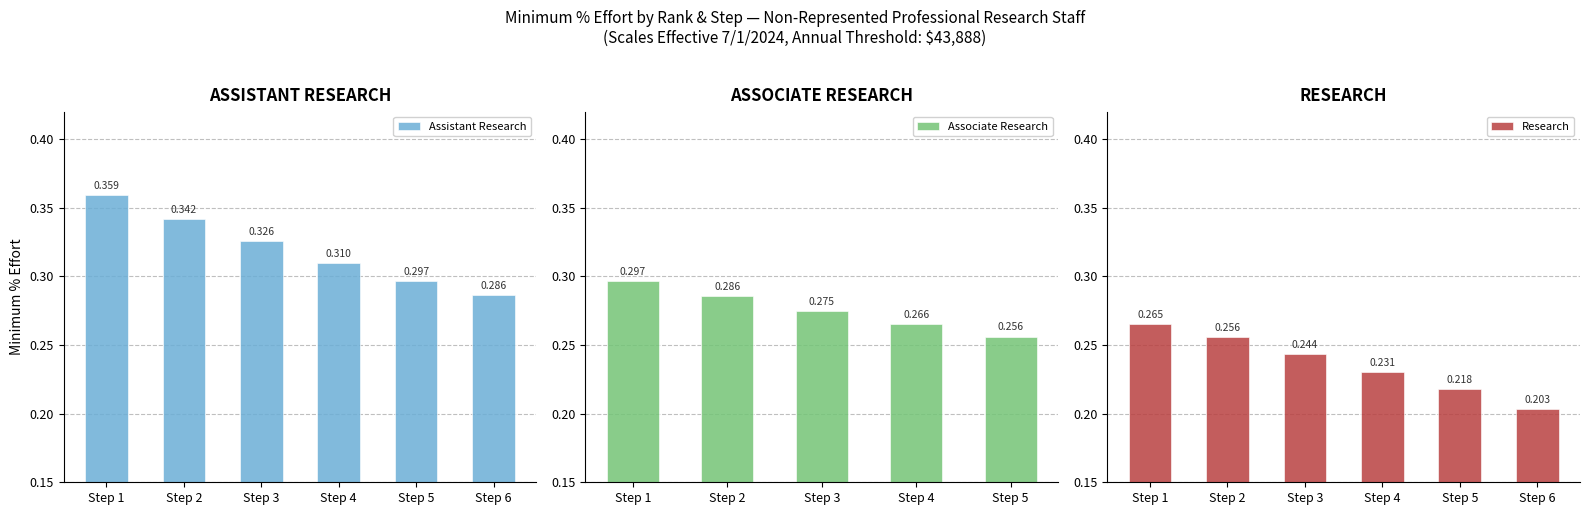

Read the Assistant Research value at Step 1.

0.4